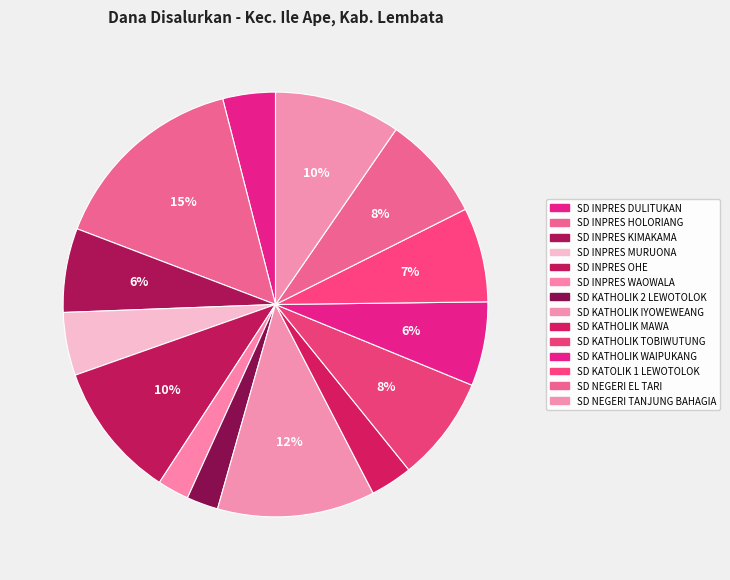

To the nearest percent, what percentage of the pie is SD INPRES DULITUKAN?

4%